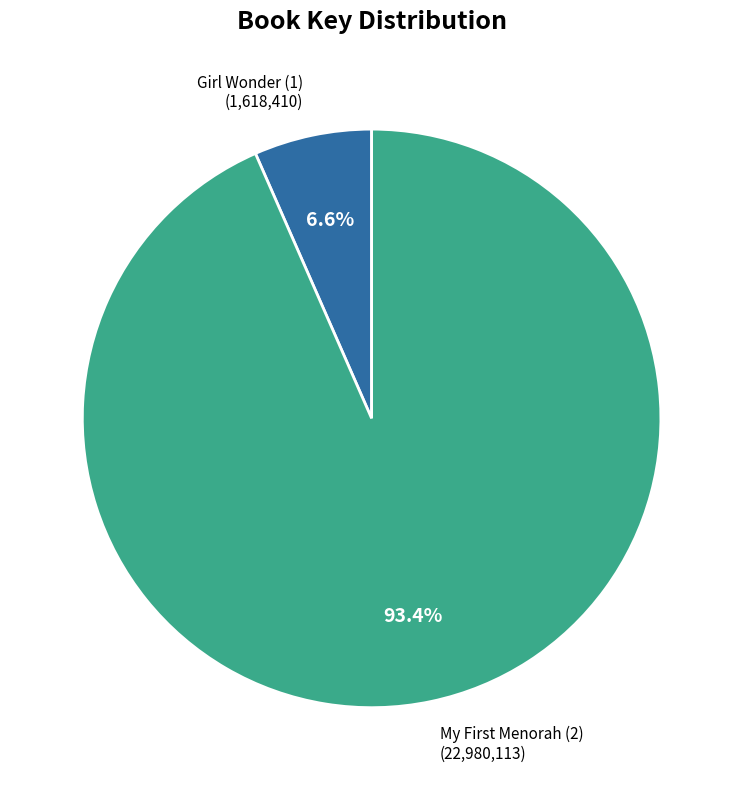

What percentage is the Girl Wonder (1) slice, to the nearest percent?

7%